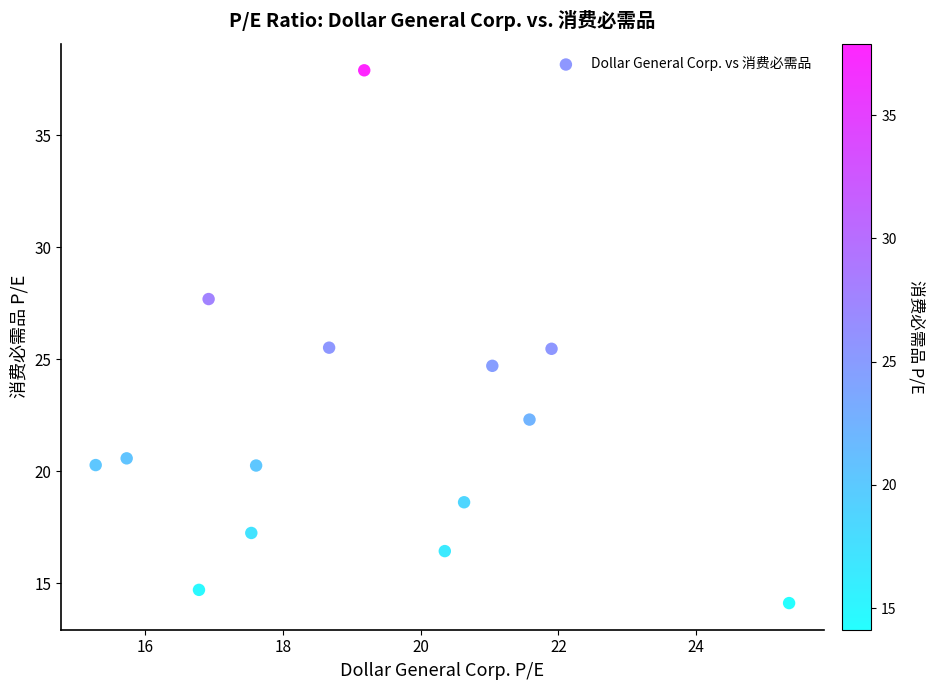

What is the range of X values (max minus min)?

10.1